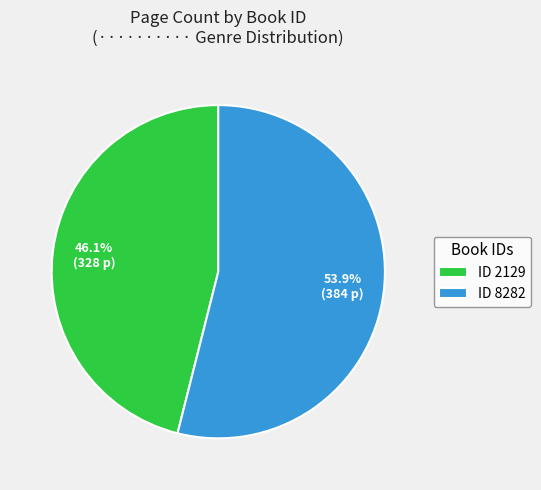

Is there any slice that represents more than half of the pie?

Yes